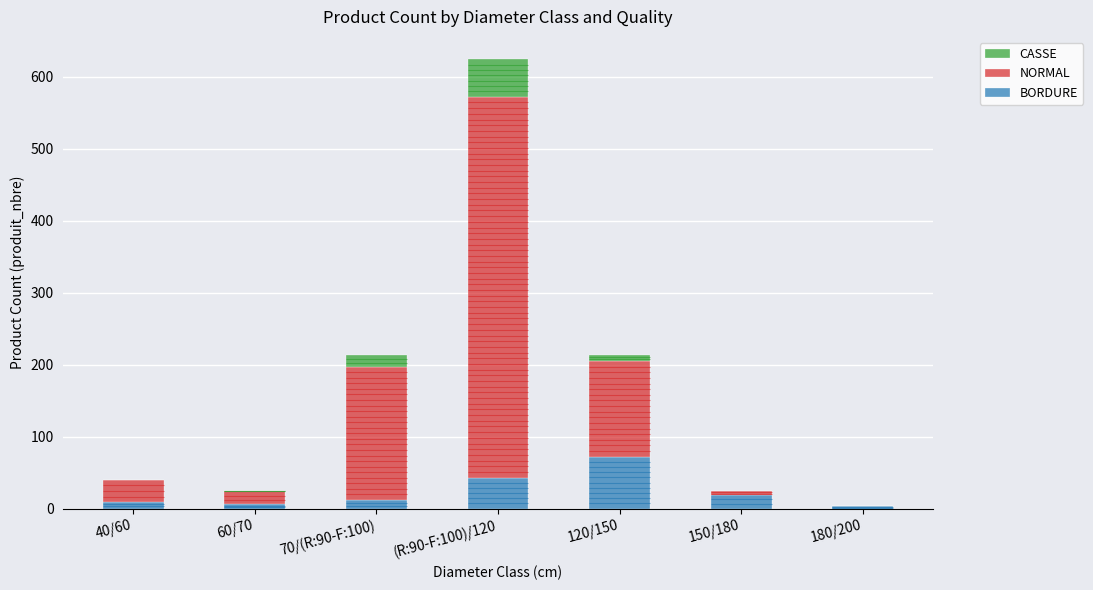

Is it true that BORDURE equals 9 at 40/60?

True